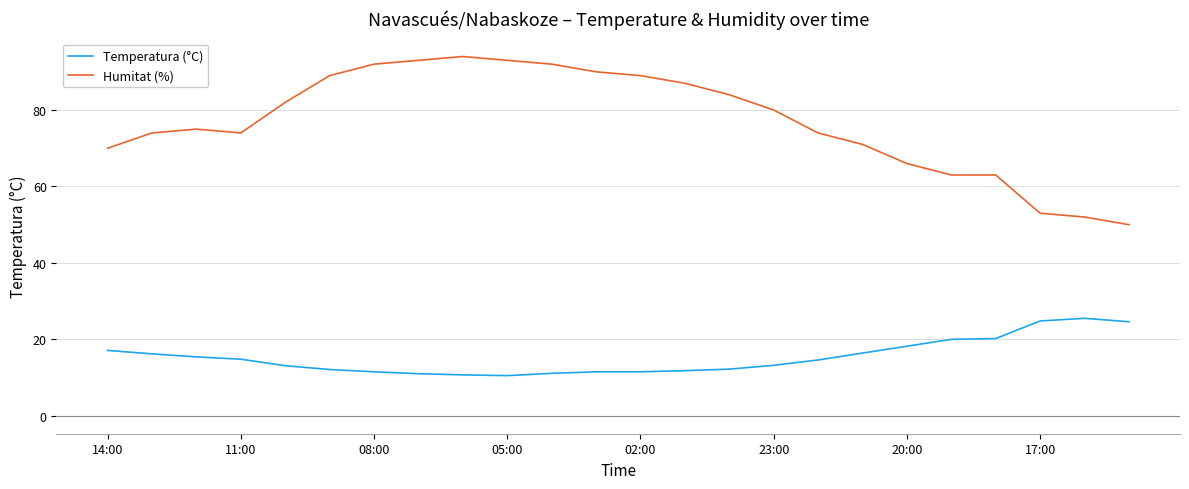

True or false: Temperatura (°C) and Humitat (%) cross at least once.

False